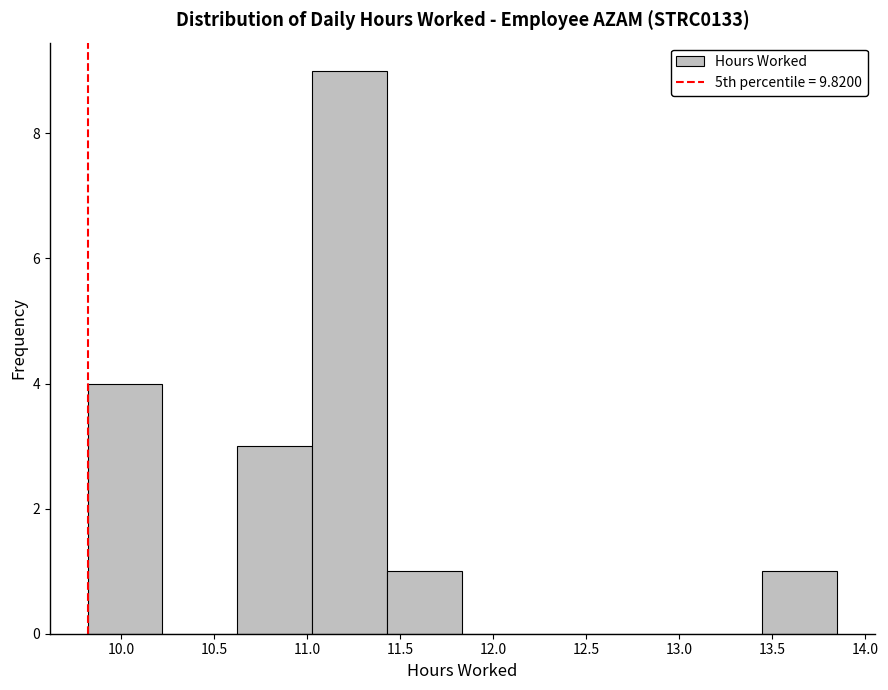

Reading left to right, list every bar in this chart as the range it spans on the x-axis followed by its height. Neither the bar edges nor the heights are printed on the chart, so give them approximately, as read against the axes.

9.80 to 10.20: 4
10.20 to 10.65: 0
10.65 to 11.05: 3
11.05 to 11.45: 9
11.45 to 11.85: 1
11.85 to 12.25: 0
12.25 to 12.65: 0
12.65 to 13.05: 0
13.05 to 13.45: 0
13.45 to 13.85: 1